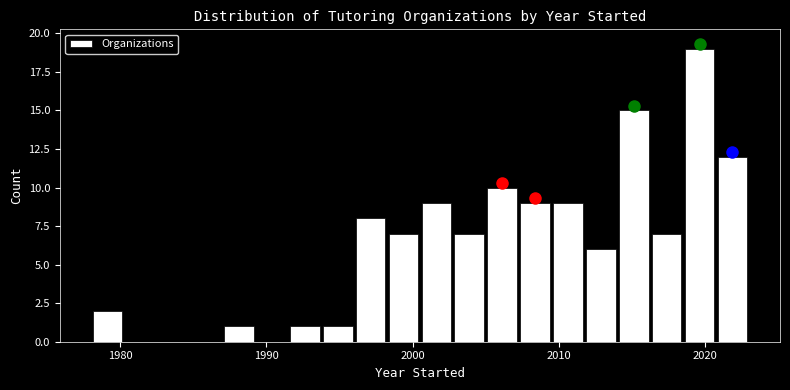

Around what value on the x-axis is the tallest bar? Give the approximate position of its centre, as read against the axis.

2020